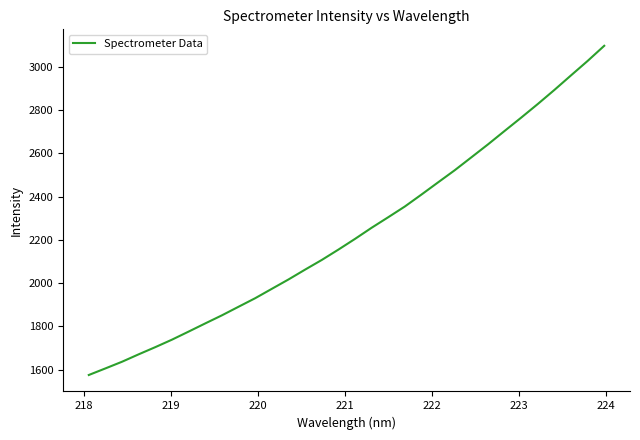

What is the minimum value shown in the chart?

1575.4